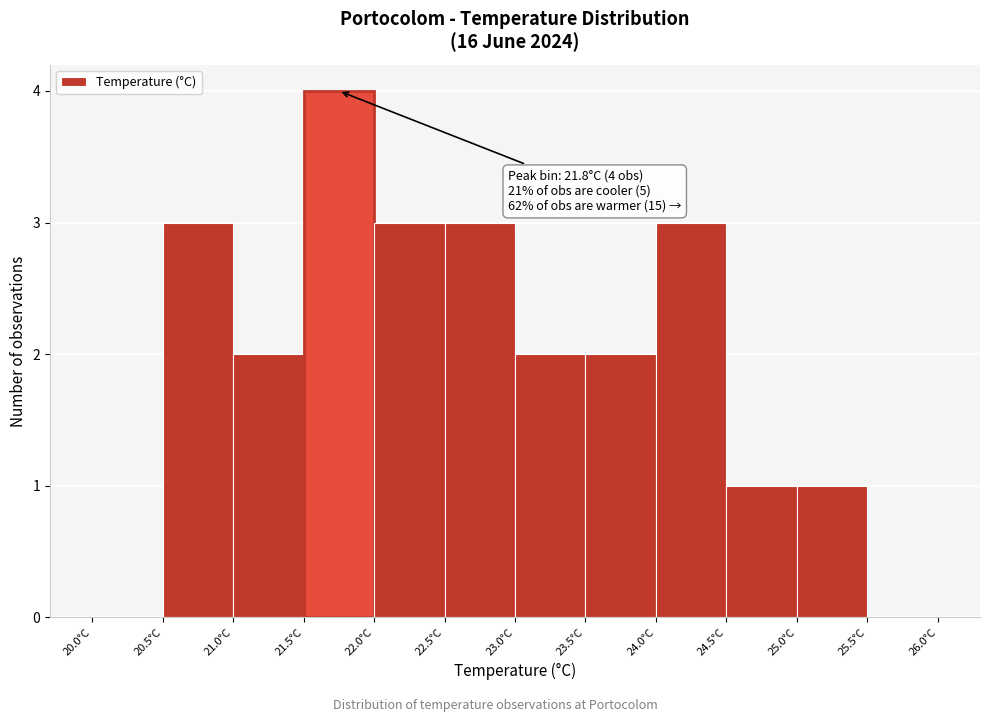

Over which range of the x-axis is the bar tallest?

21.5 to 22.0